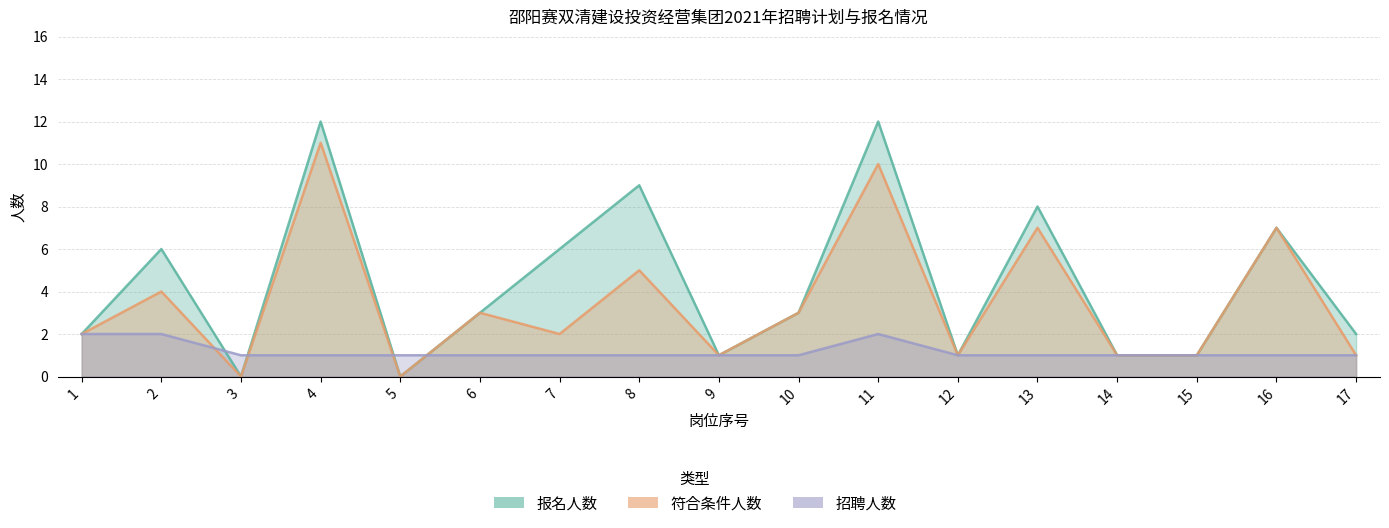

Is the value of 符合条件人数 at 2 greater than the value of 报名人数 at 14?

Yes